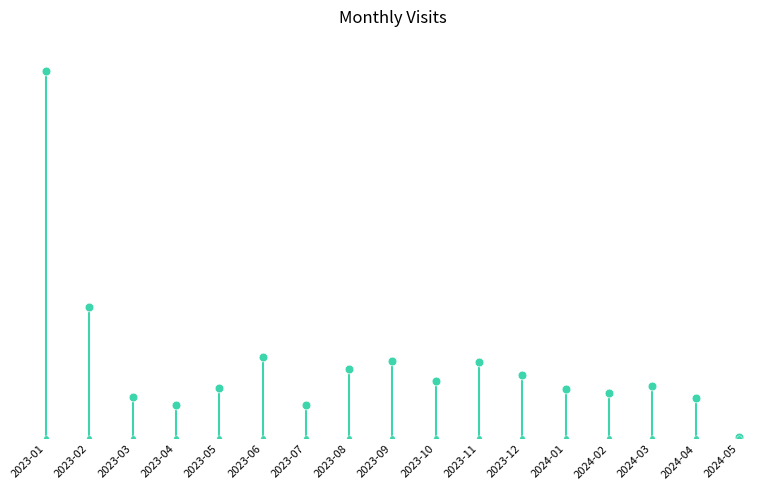

What is the change in value from 2023-02 to 2023-06?

-53